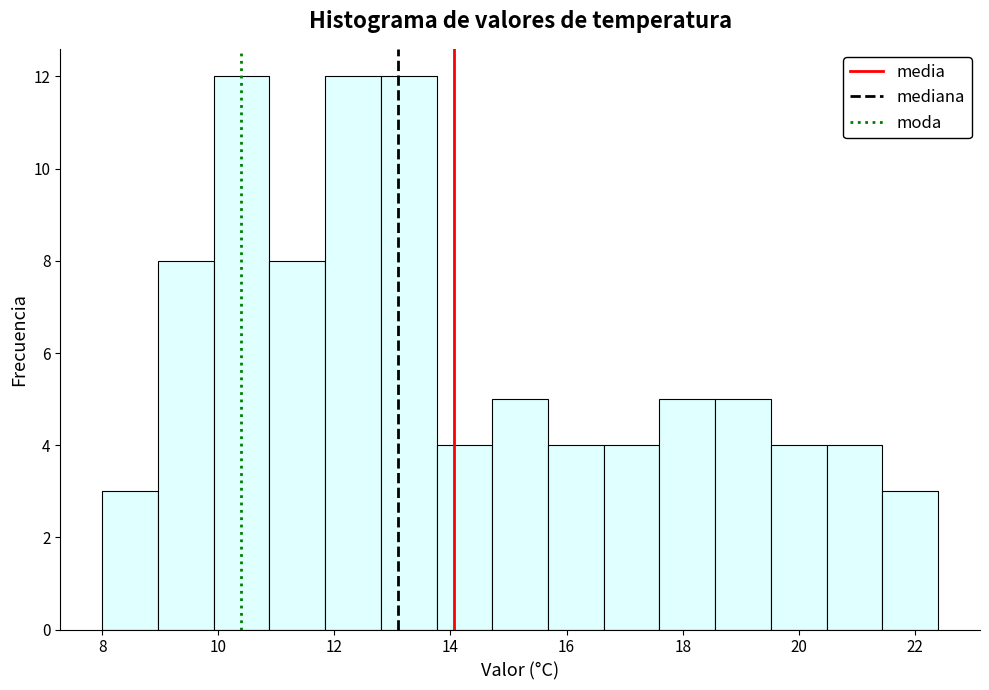

How tall is the bar that spans 18.56 to 19.52 on the x-axis? Neither the bar edges nor the heights are printed on the chart, so give them approximately, as read against the axes.

5